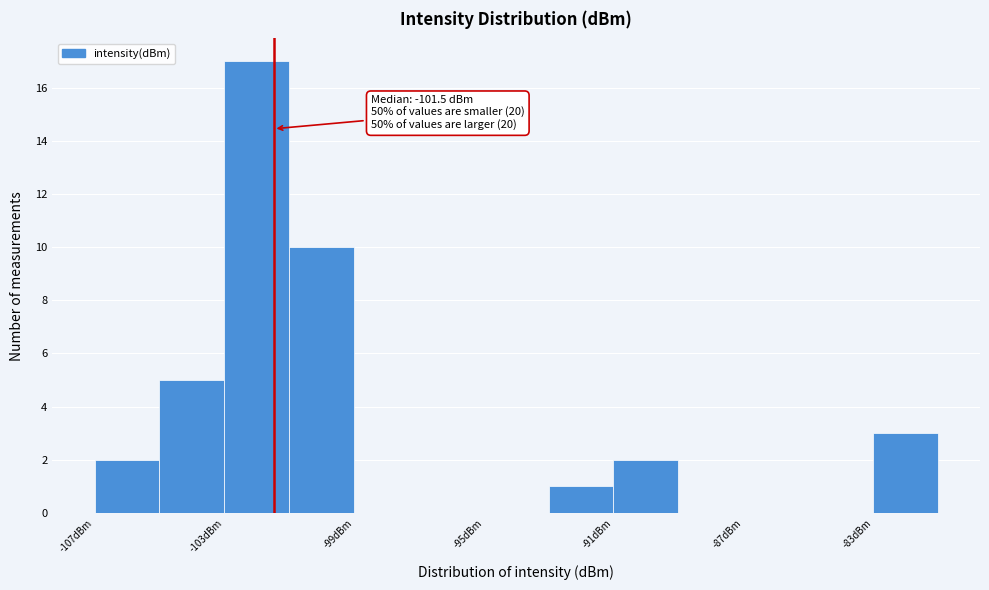

Over which range of the x-axis is the bar tallest?

-103 to -101